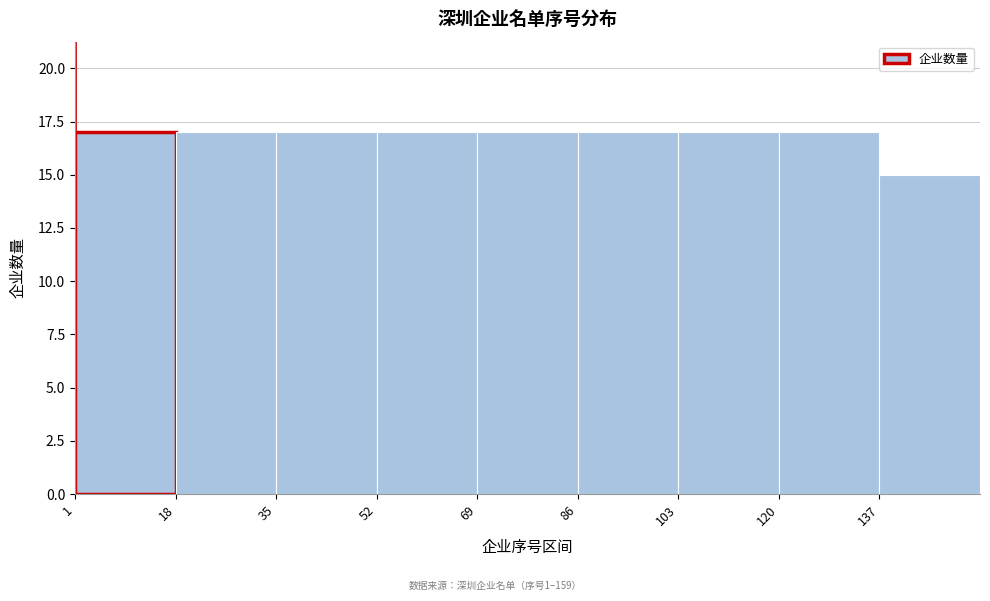

Reading left to right, list every bar in this chart as the range it spans on the x-axis followed by its height. Neither the bar edges nor the heights are printed on the chart, so give them approximately, as read against the axes.

1 to 18: 17
18 to 35: 17
35 to 52: 17
52 to 69: 17
69 to 86: 17
86 to 103: 17
103 to 120: 17
120 to 137: 17
137 to 154: 15